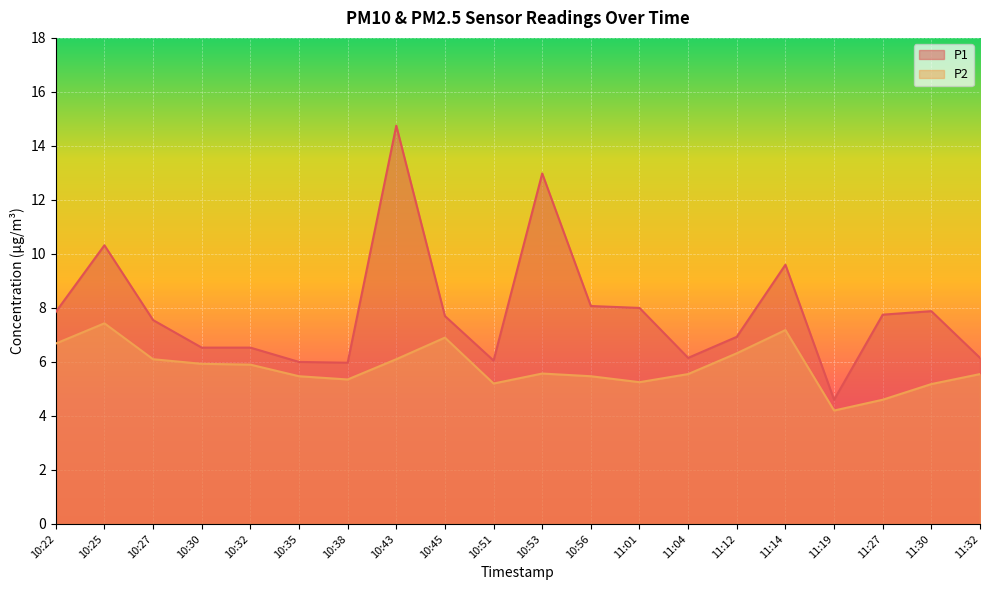

List the labels in order of P2 value, smallest first.

11:19, 11:27, 11:30, 10:51, 11:01, 10:38, 10:35, 10:56, 11:04, 11:32, 10:53, 10:32, 10:30, 10:27, 10:43, 11:12, 10:22, 10:45, 11:14, 10:25